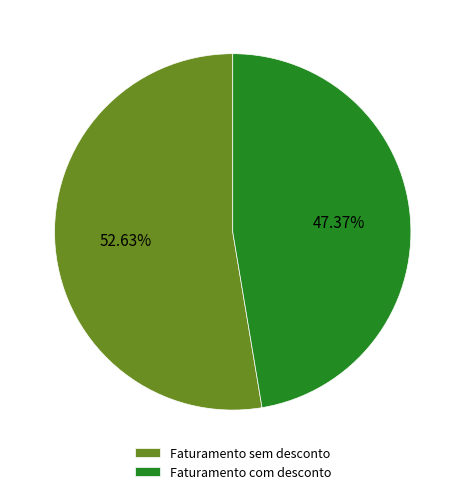

The Faturamento sem desconto slice represents 53% of the pie. True or false?

True